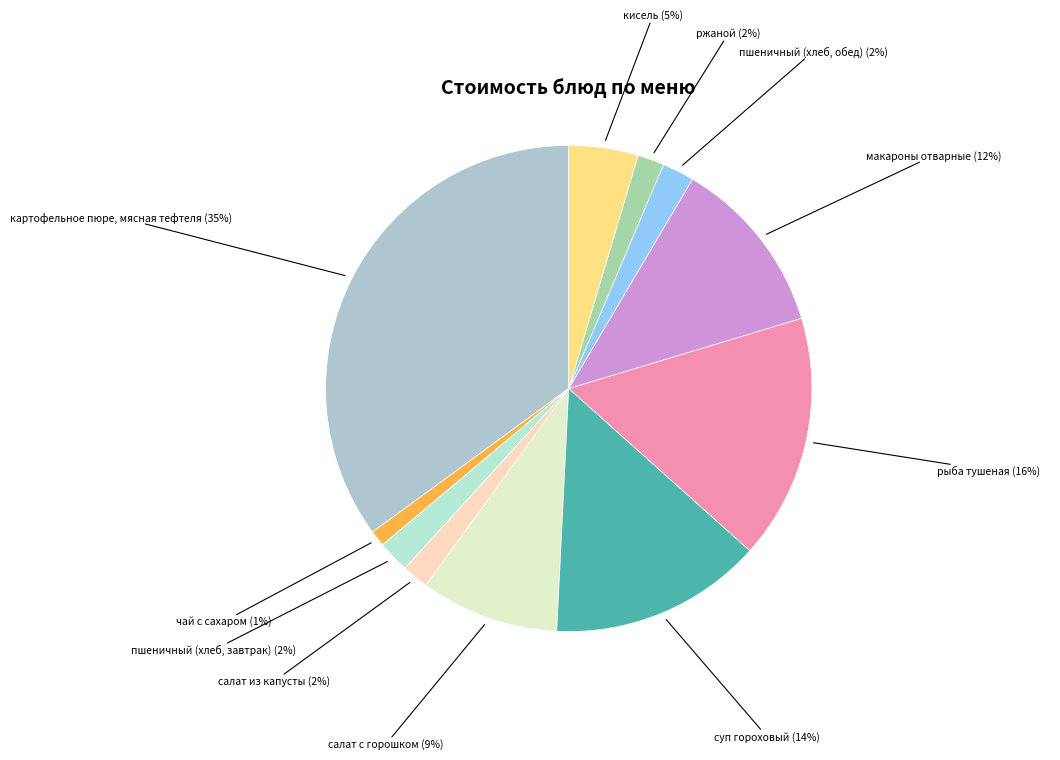

How many segments does this pie chart have?

11